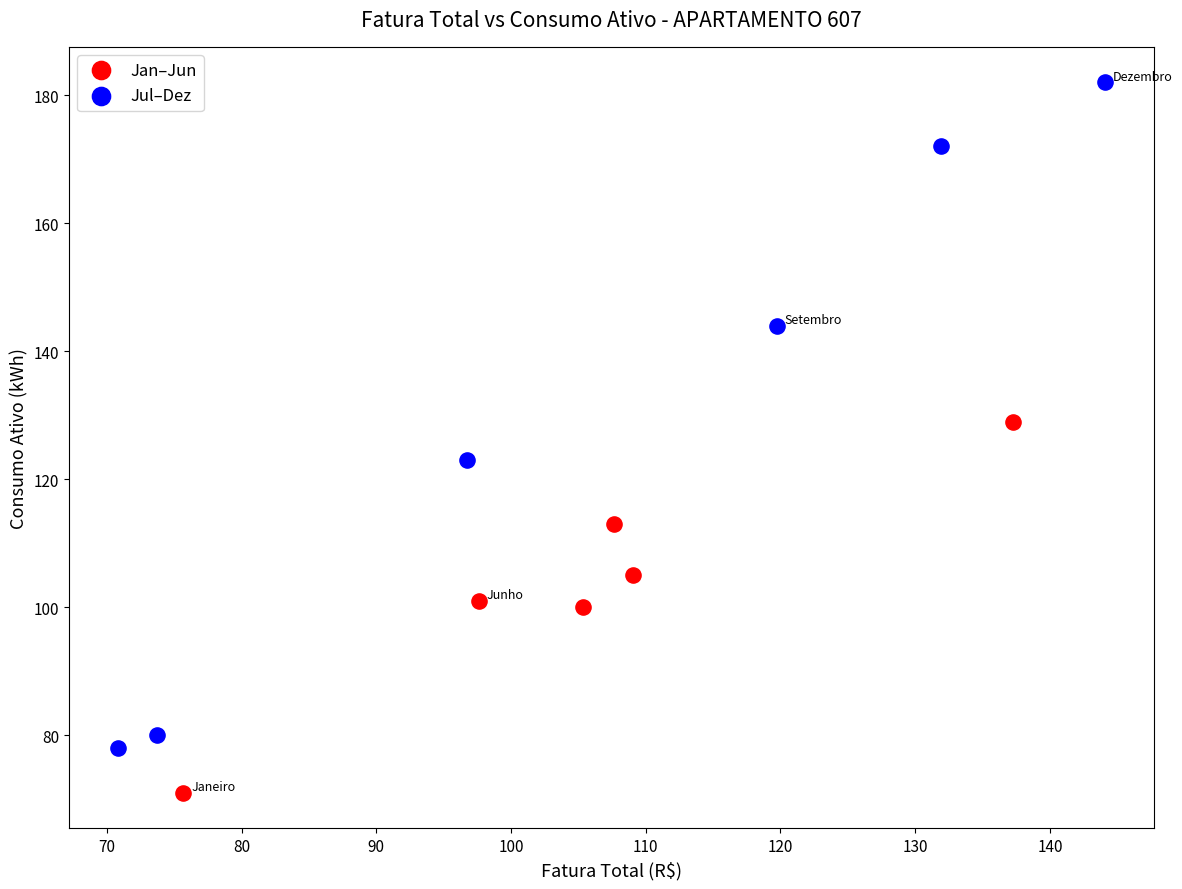

What are all the series names shown in the legend?

Jan–Jun, Jul–Dez